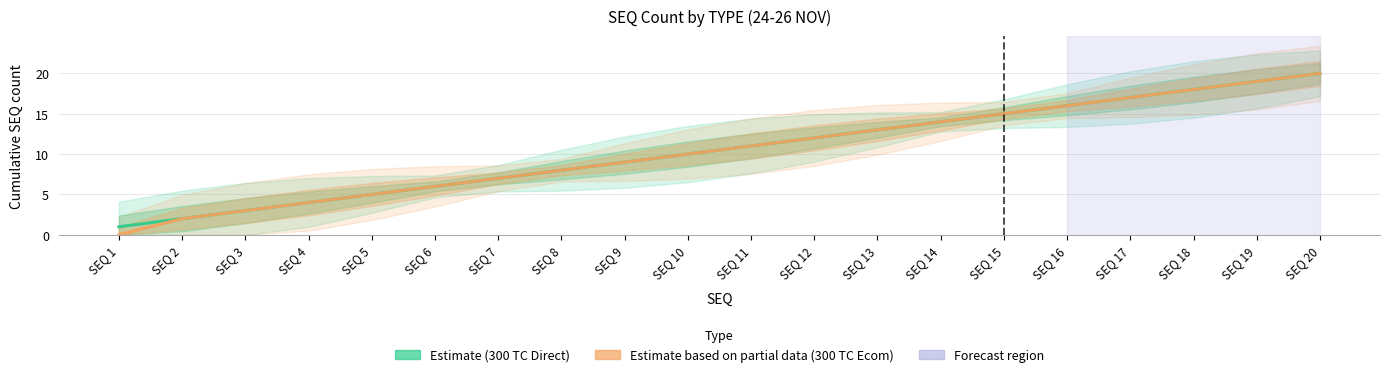

Reading left to right, what are all the values shown in this chart?

Estimate (300 TC Direct): SEQ 1=1	SEQ 2=2	SEQ 3=3	SEQ 4=4	SEQ 5=5	SEQ 6=6	SEQ 7=7	SEQ 8=8	SEQ 9=9	SEQ 10=10	SEQ 11=11	SEQ 12=12	SEQ 13=13	SEQ 14=14	SEQ 15=15	SEQ 16=16	SEQ 17=17	SEQ 18=18	SEQ 19=19	SEQ 20=20
Estimate based on partial data (300 TC Ecom): SEQ 1=0	SEQ 2=2	SEQ 3=3	SEQ 4=4	SEQ 5=5	SEQ 6=6	SEQ 7=7	SEQ 8=8	SEQ 9=9	SEQ 10=10	SEQ 11=11	SEQ 12=12	SEQ 13=13	SEQ 14=14	SEQ 15=15	SEQ 16=16	SEQ 17=17	SEQ 18=18	SEQ 19=19	SEQ 20=20